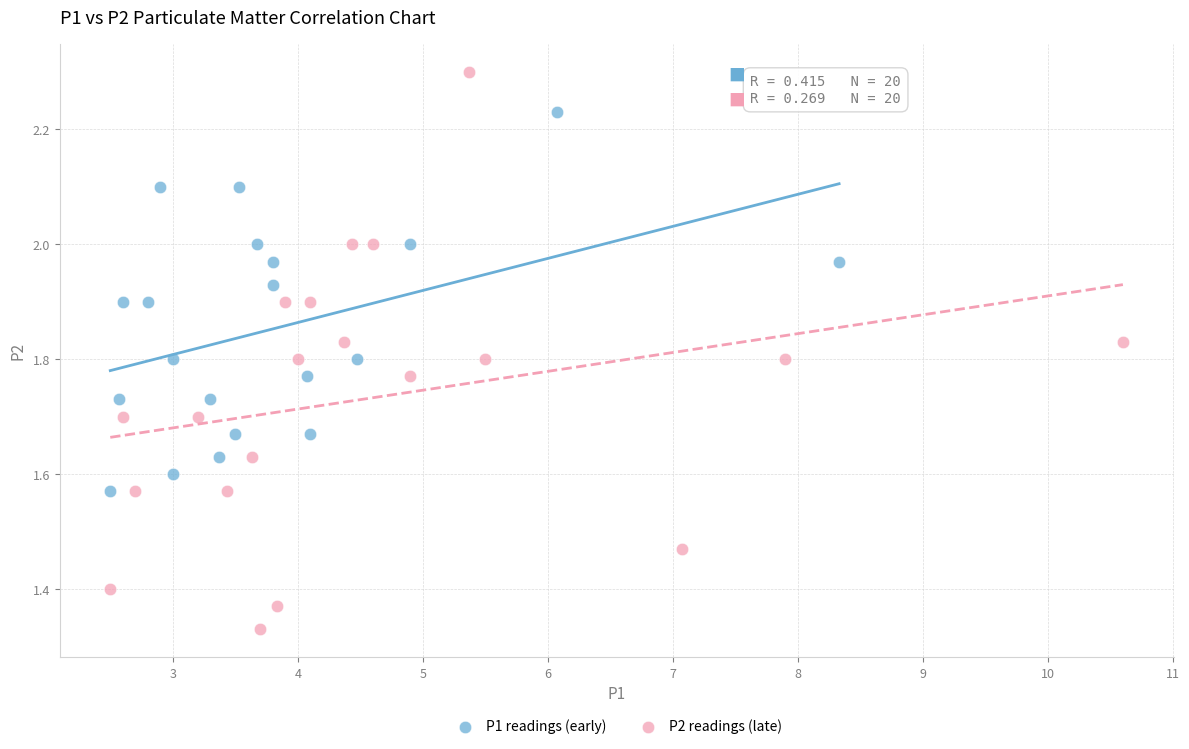

Which series contains the lowest Y value?

P2 readings (late)